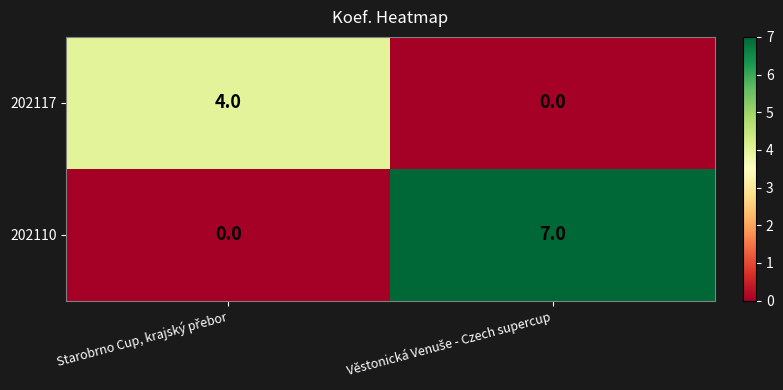

What is the maximum value shown in the chart?

7